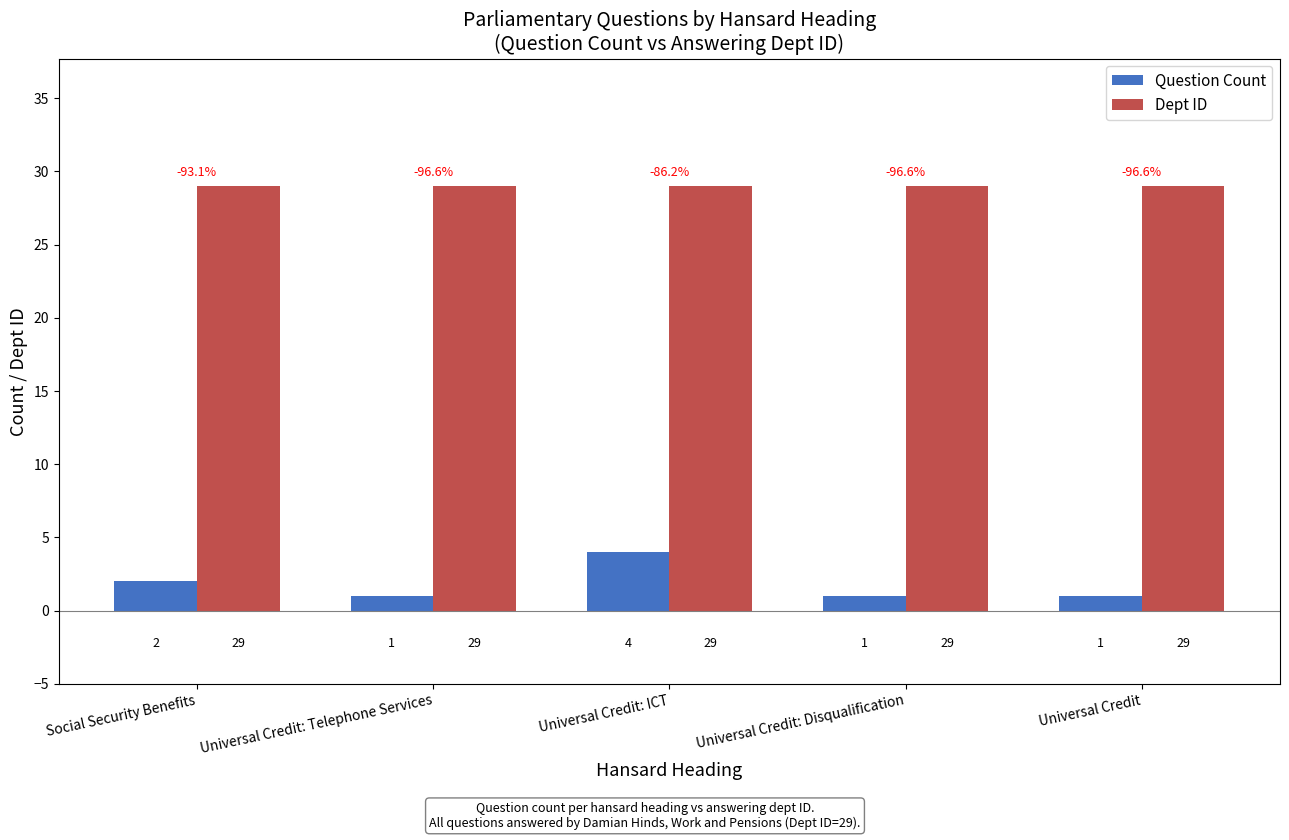

How many values in the Question Count series exceed 1?

2